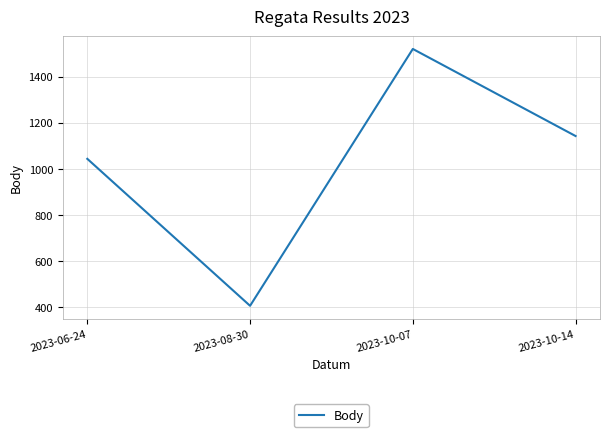

List the labels in order of value, smallest first.

2023-08-30, 2023-06-24, 2023-10-14, 2023-10-07